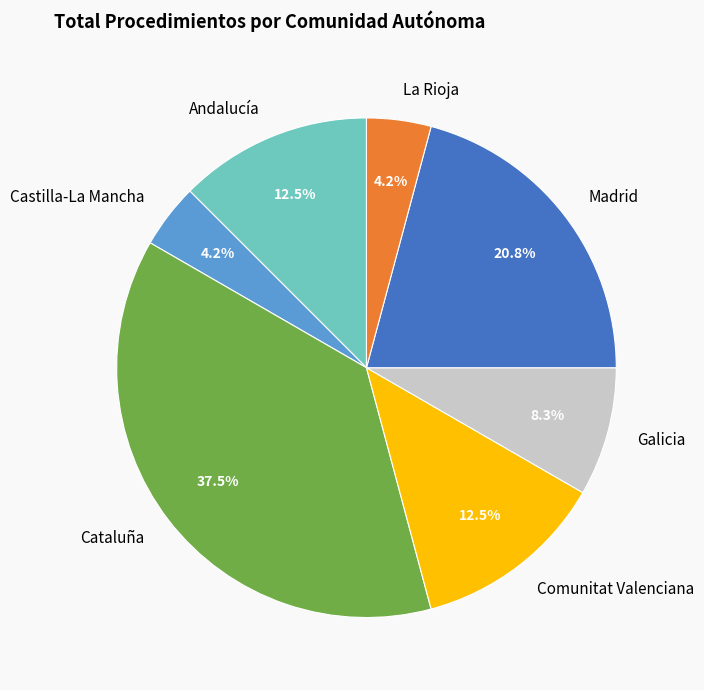

To the nearest percent, what is the combined percentage of La Rioja and Comunitat Valenciana?

17%